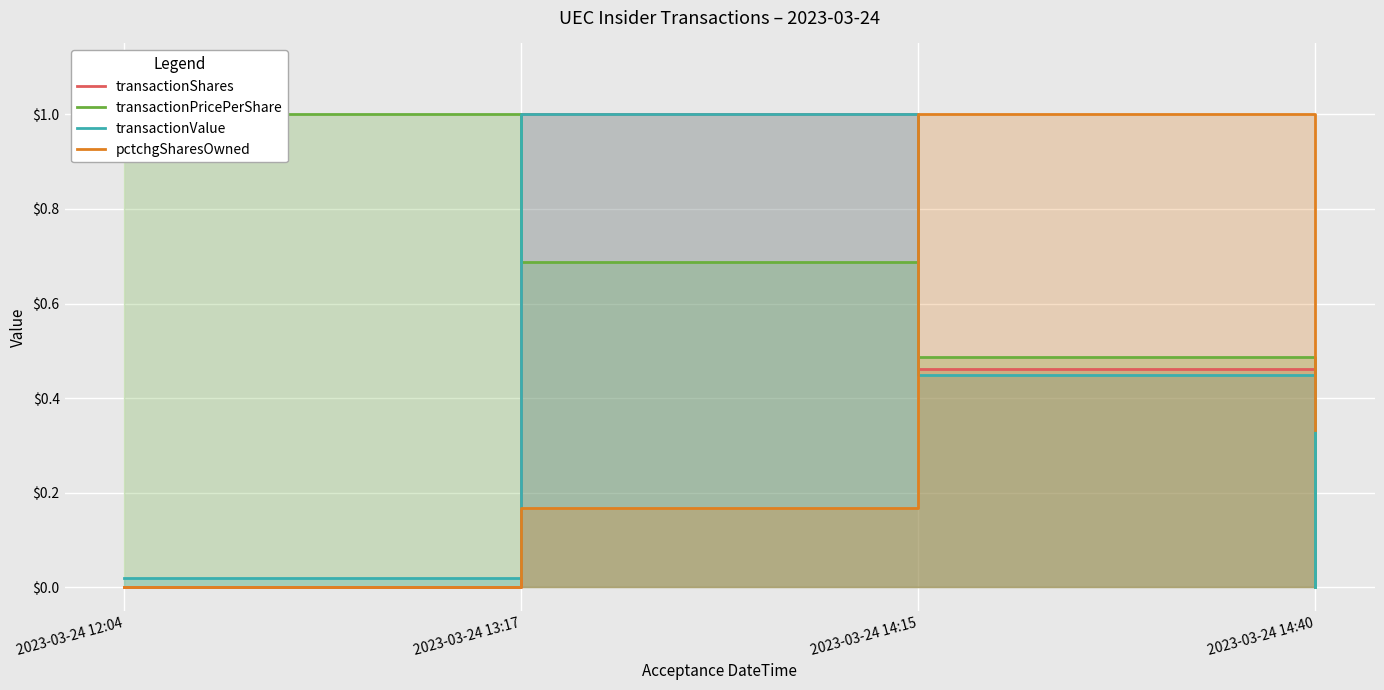

Reading left to right, what are all the values shown in this chart?

transactionShares: 2023-03-24 12:04=0.0	2023-03-24 13:17=1.0	2023-03-24 14:15=0.5	2023-03-24 14:40=0.0
transactionPricePerShare: 2023-03-24 12:04=1.0	2023-03-24 13:17=0.7	2023-03-24 14:15=0.5	2023-03-24 14:40=0.0
transactionValue: 2023-03-24 12:04=0.0	2023-03-24 13:17=1.0	2023-03-24 14:15=0.4	2023-03-24 14:40=0.0
pctchgSharesOwned: 2023-03-24 12:04=0.0	2023-03-24 13:17=0.2	2023-03-24 14:15=1.0	2023-03-24 14:40=0.3